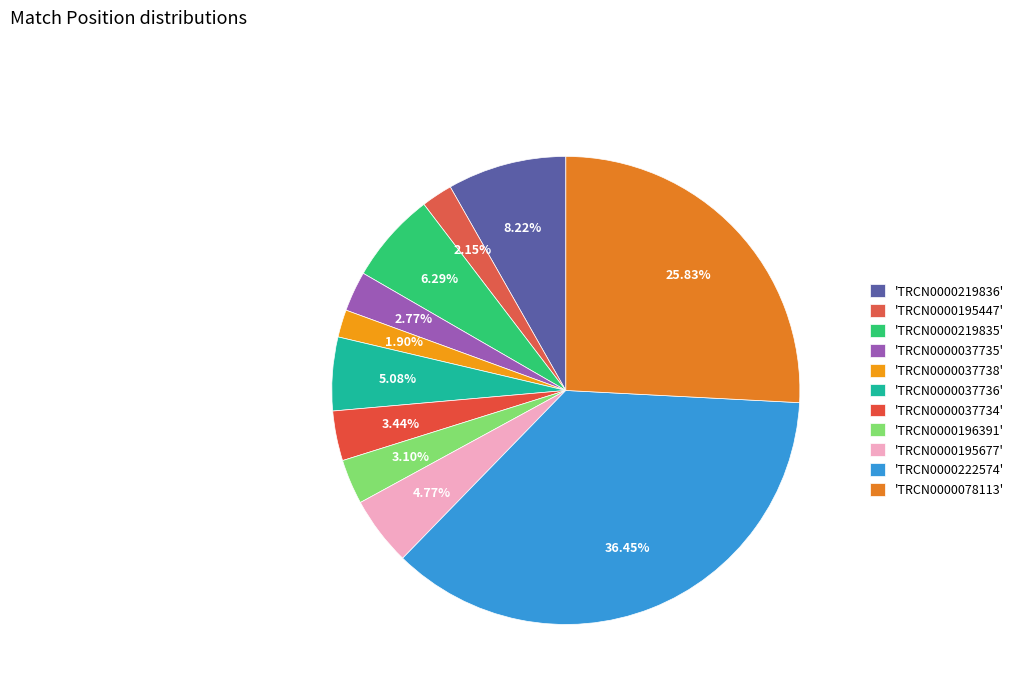

How many slices are in this pie chart?

11